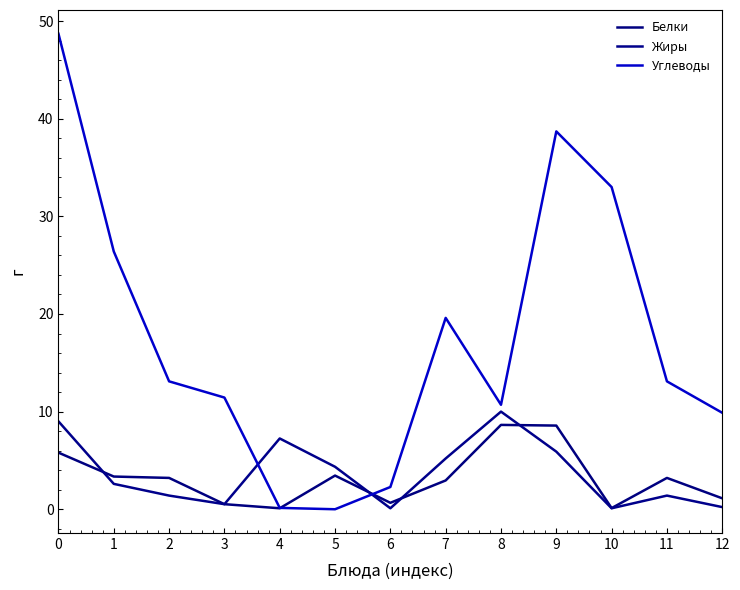

At how many categories does at least one series exceed 35?

2